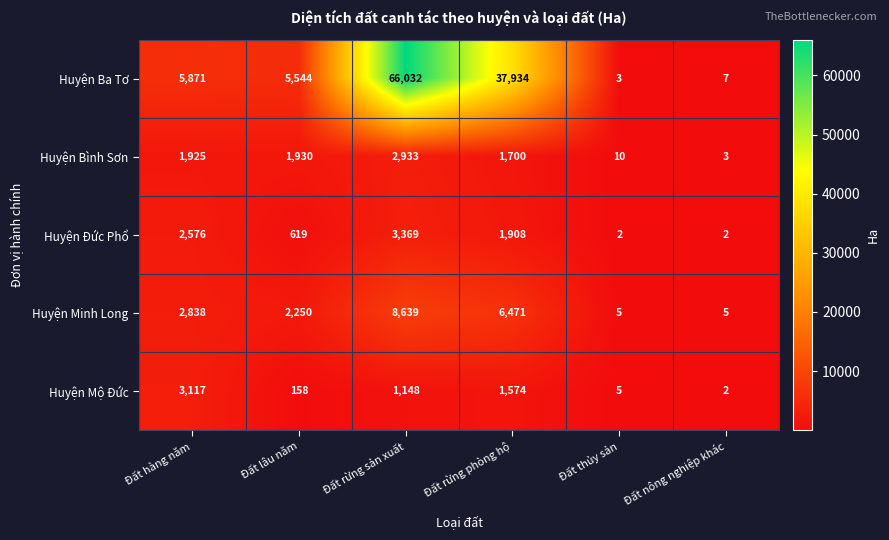

What is the total value across all series at Đất thủy sản?

25